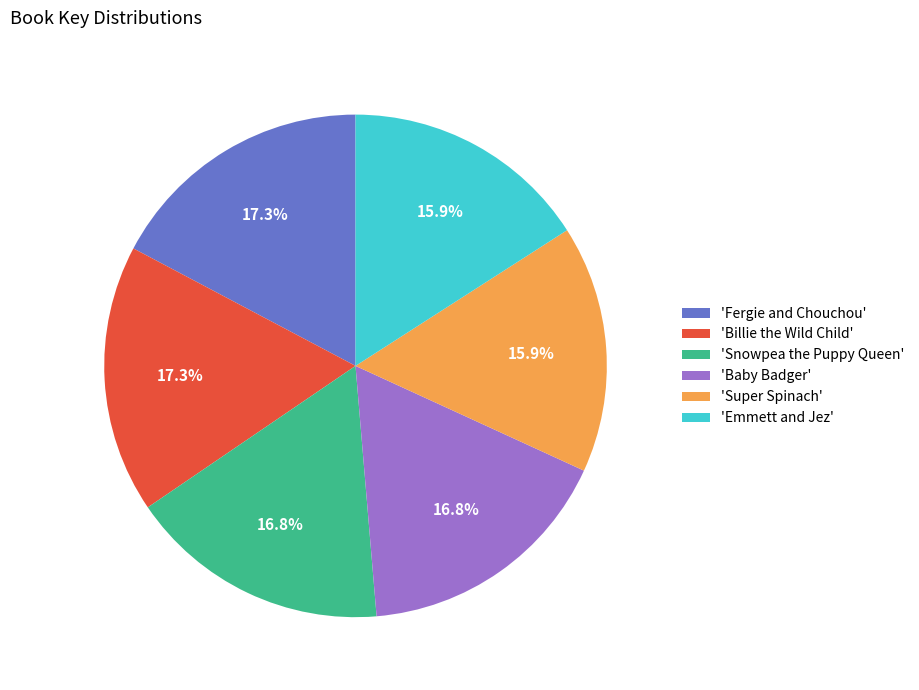

What is the ratio of the value at 'Emmett and Jez' to the value at 'Super Spinach'?

1.0